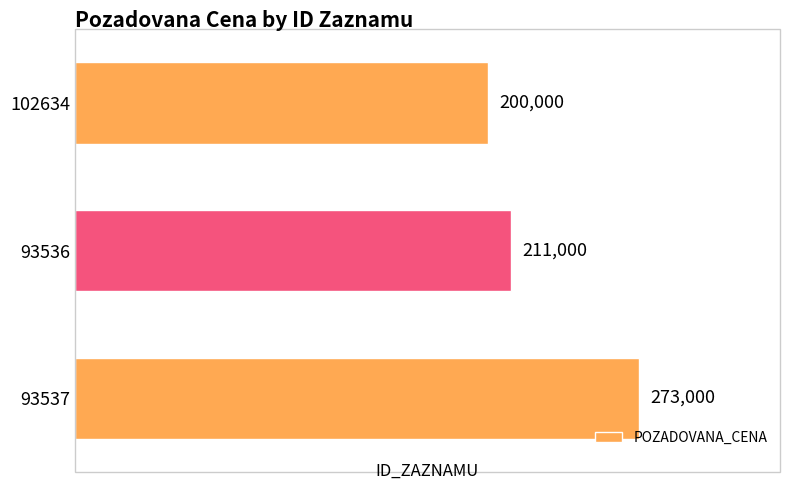

What value does the data have at 102634?

200000